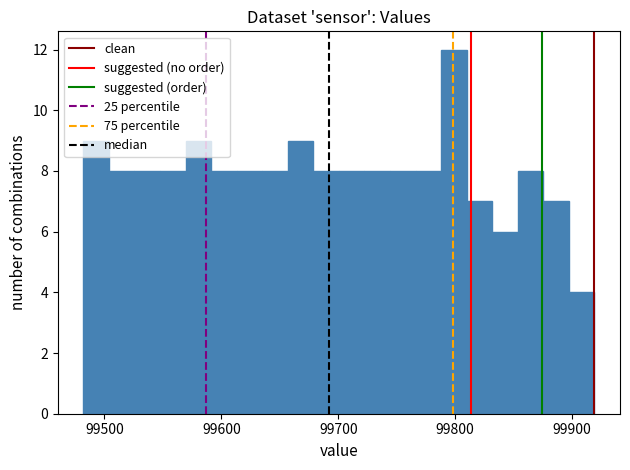

Around what value on the x-axis is the tallest bar? Give the approximate position of its centre, as read against the axis.

99800